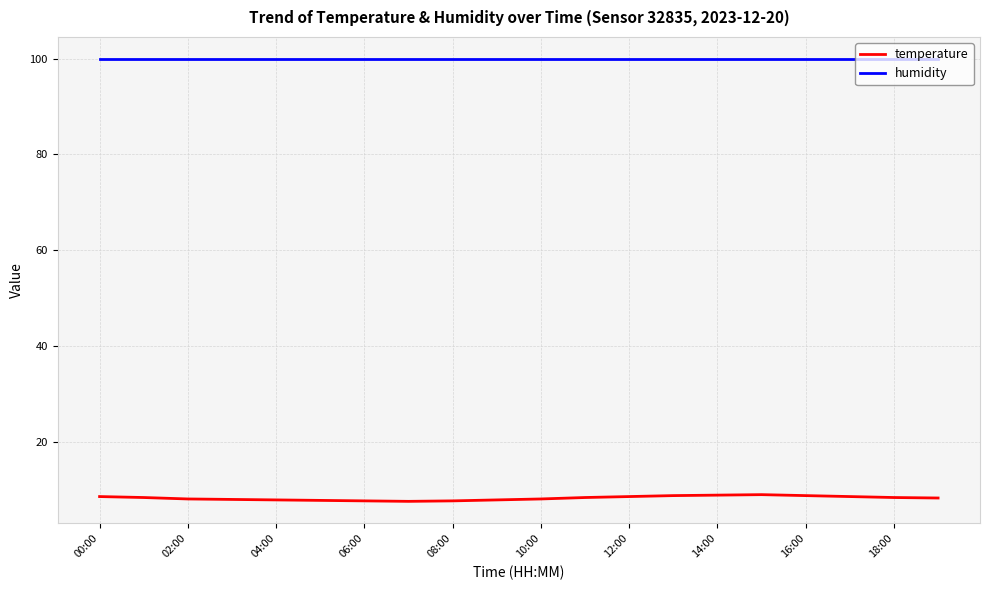

What is the smallest value displayed?

7.5